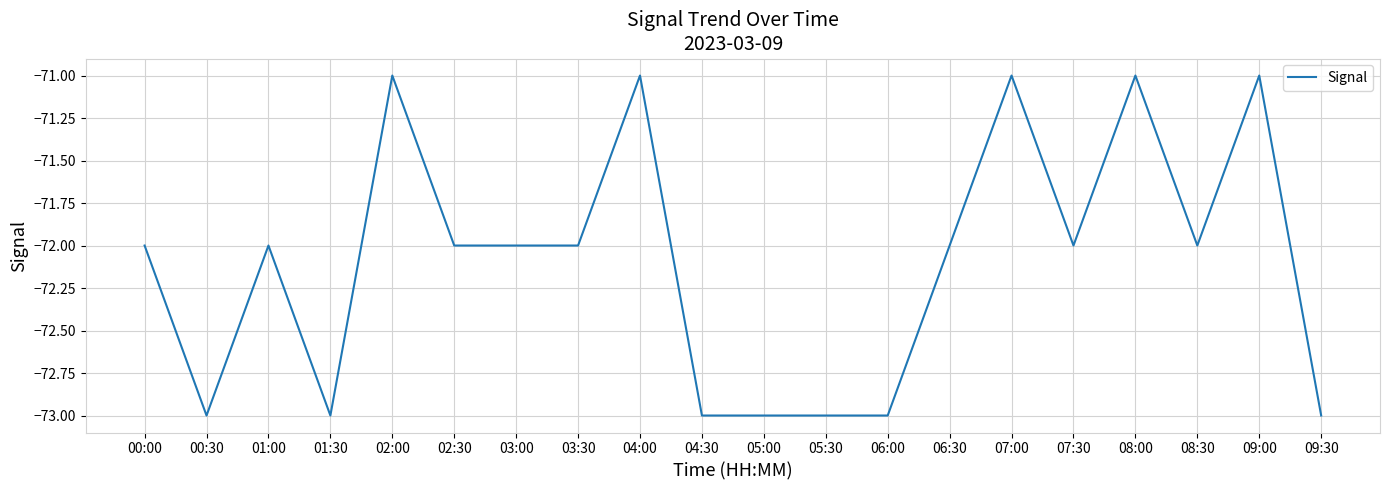

What is the sum of all values?

-1442